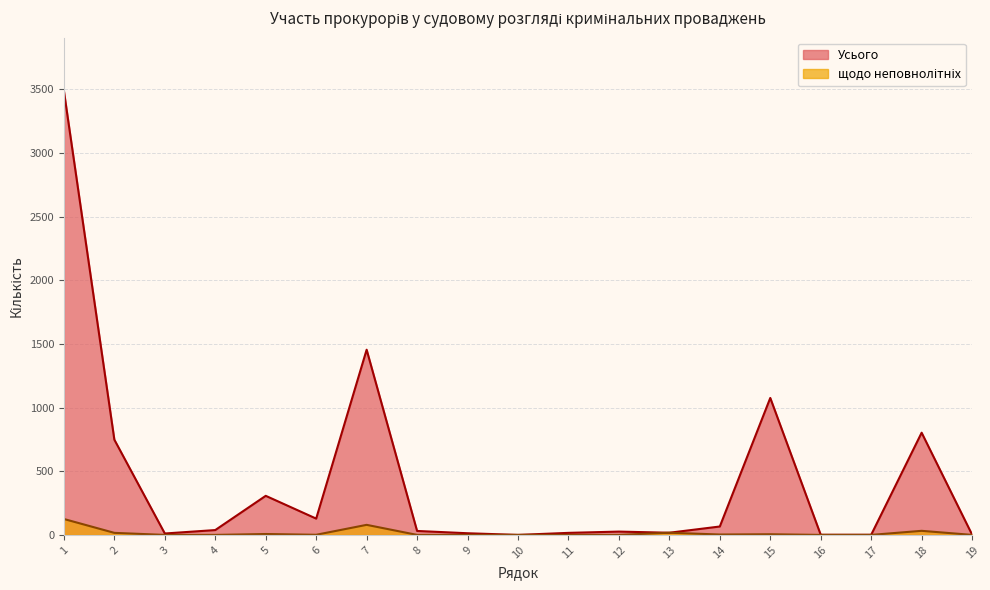

Between 8 and 15, which series saw the biggest shift?

Усього